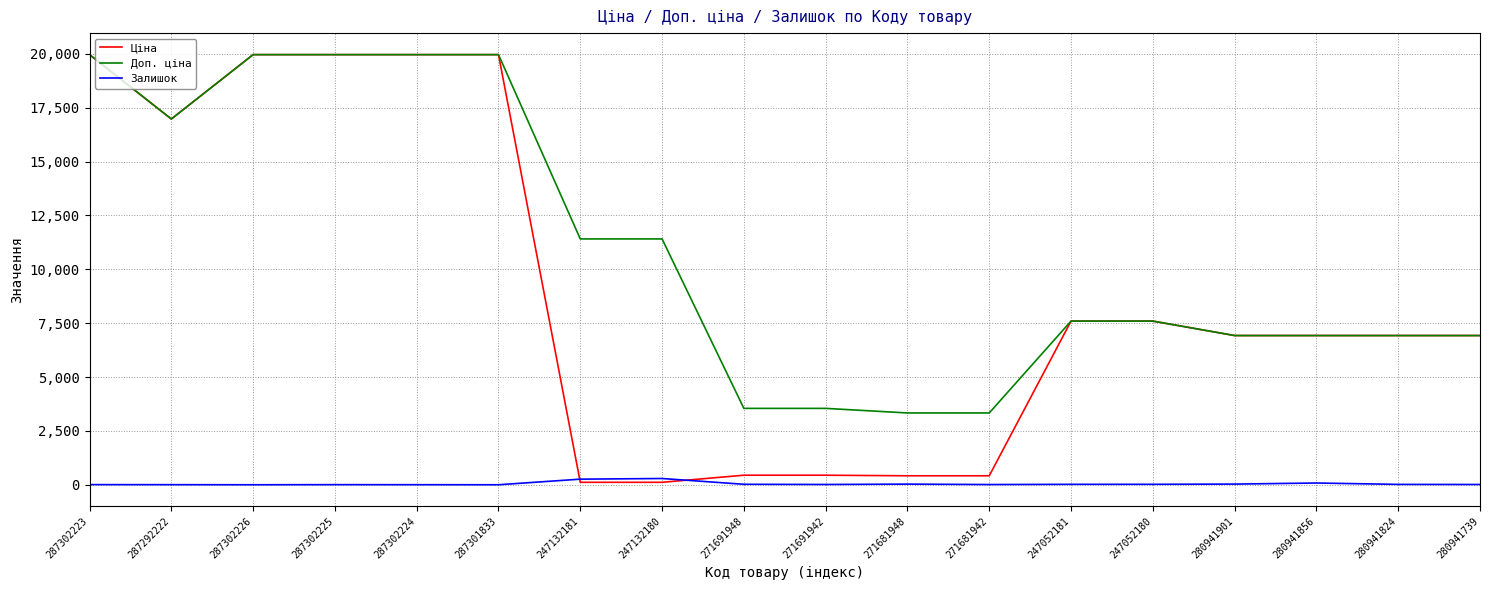

True or false: Залишок has a value of 30.0 at 271681948.

True